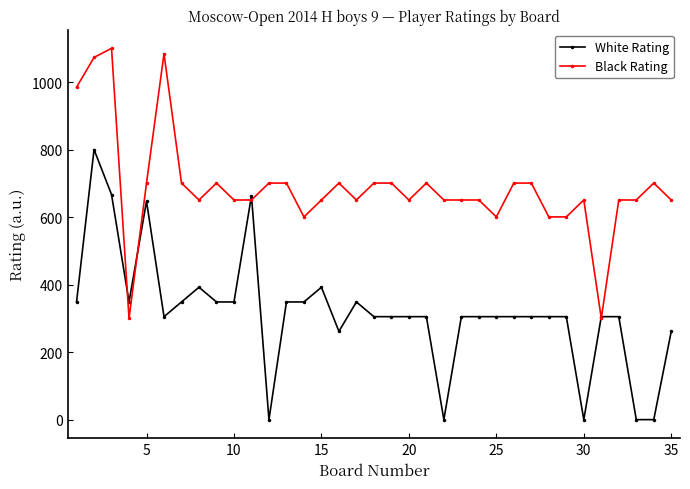

Rank the series by their maximum value, from lowest to highest.

White Rating, Black Rating